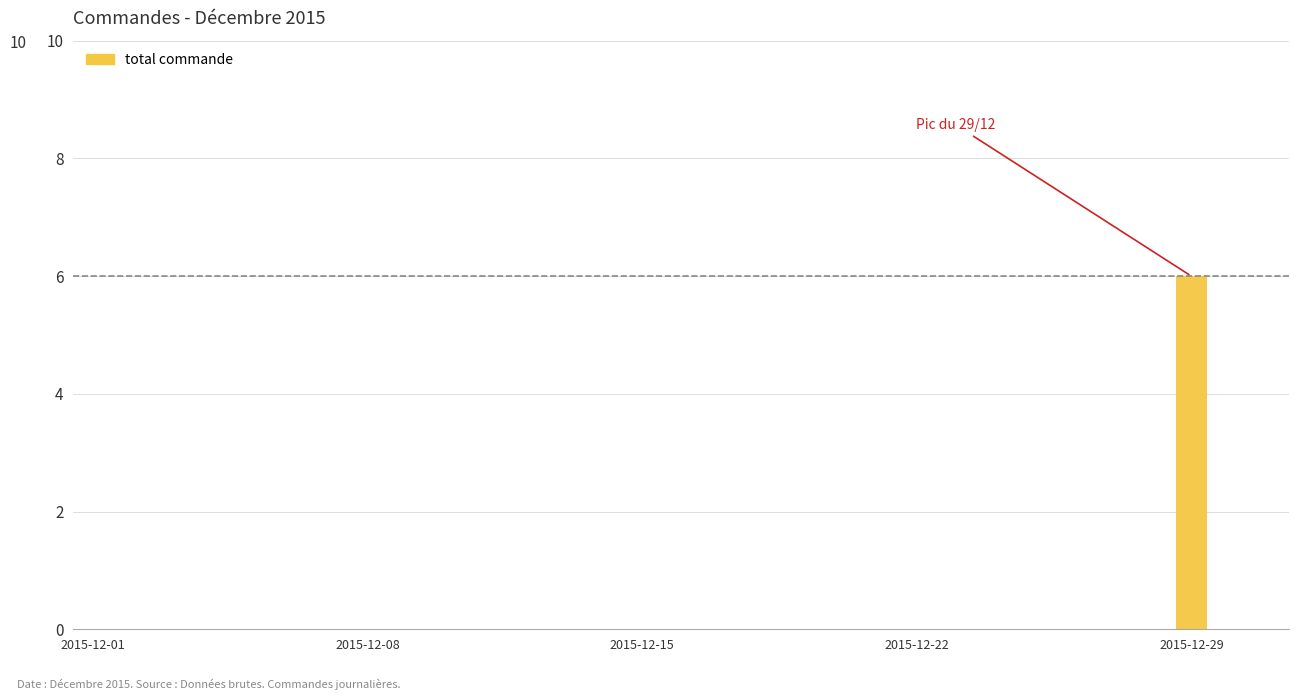

What is the sum of all values?

6